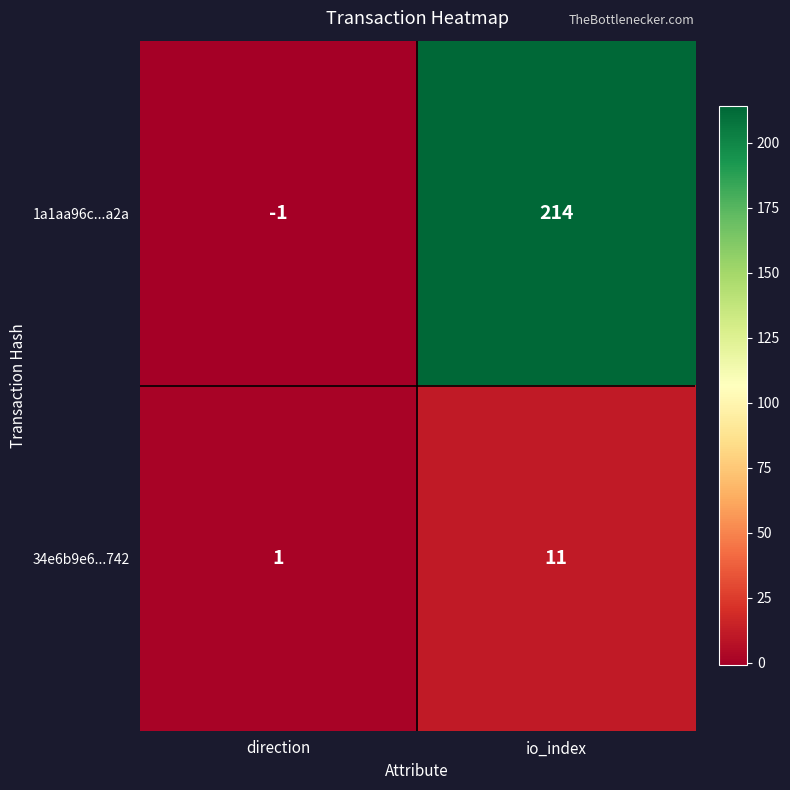

At which label does 1a1aa96c...a2a reach its minimum?

direction